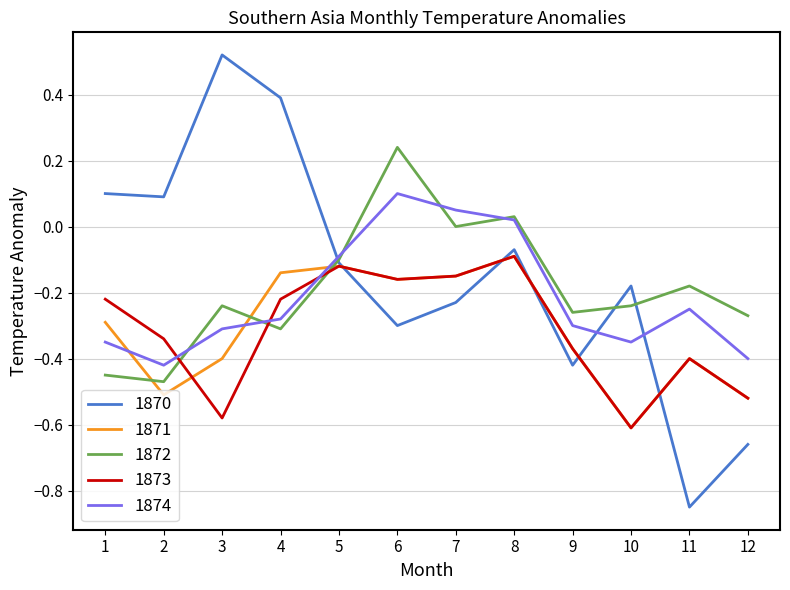

True or false: 1870 has more than 0 interior local peaks.

True